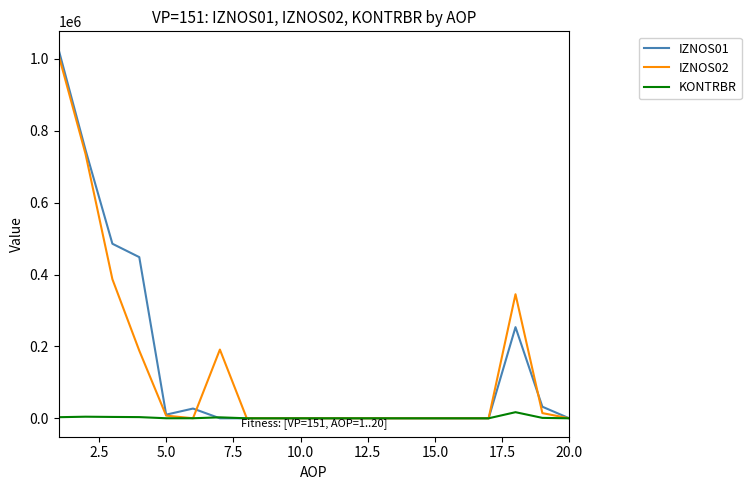

True or false: IZNOS01 has more than 0 interior local peaks.

True